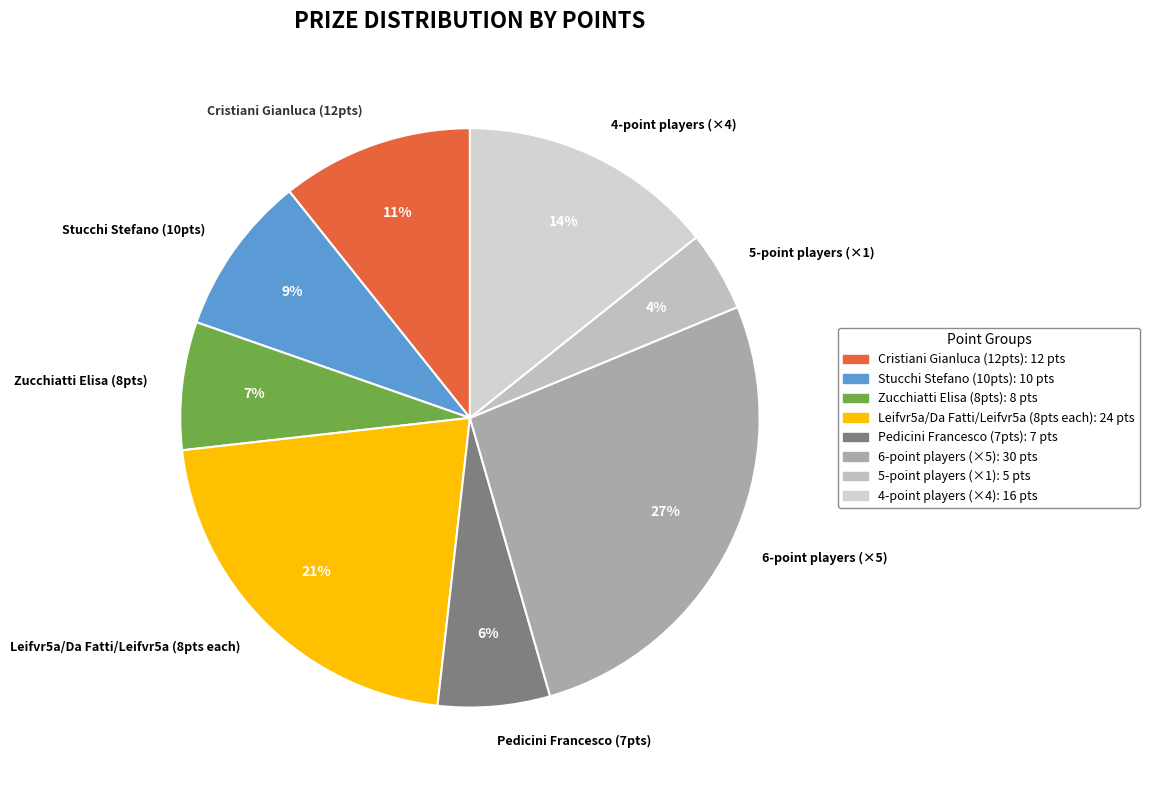

What is the ratio of the value at Leifvr5a/Da Fatti/Leifvr5a (8pts each) to the value at Zucchiatti Elisa (8pts)?

3.0